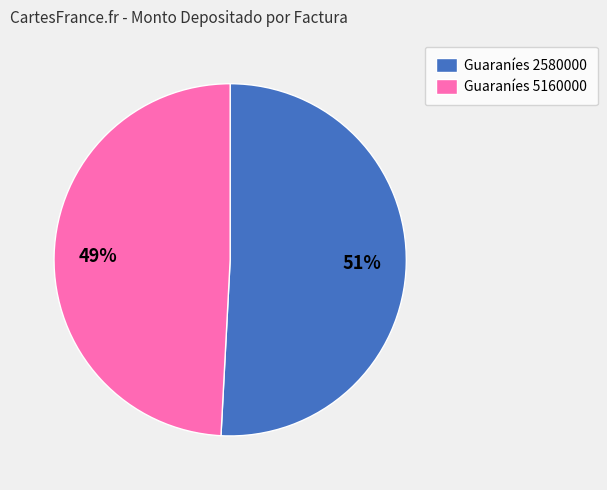

Approximately how many times larger is the value at Guaraníes 5160000 compared to Guaraníes 2580000?

1.0